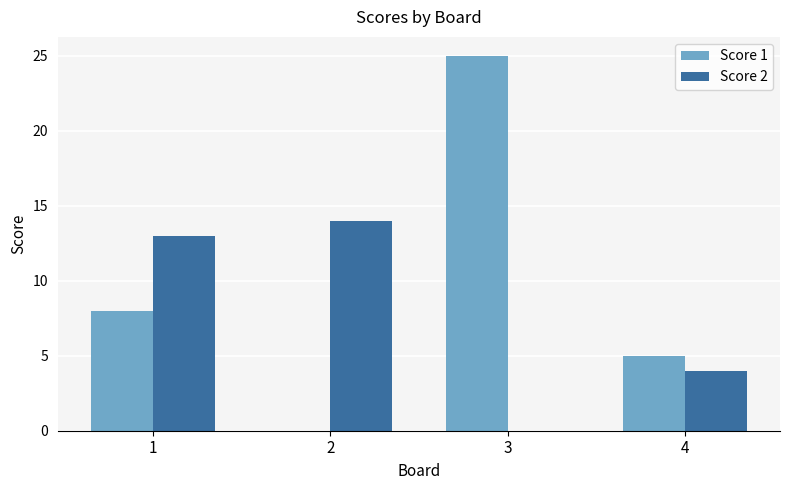

Between 1 and 3, which series saw the biggest shift?

Score 1